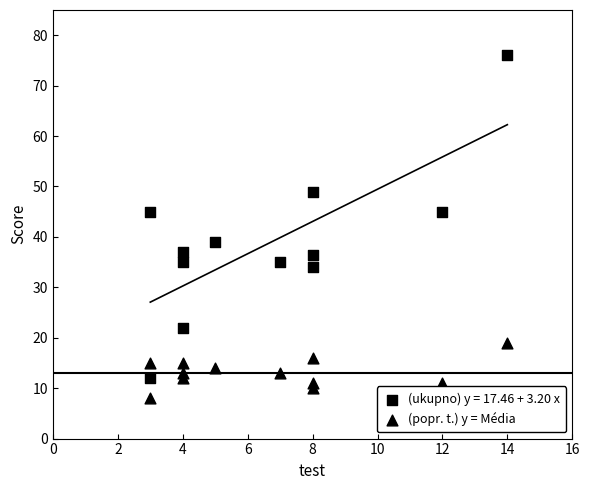

How many points are shown in the scatter plot?

24